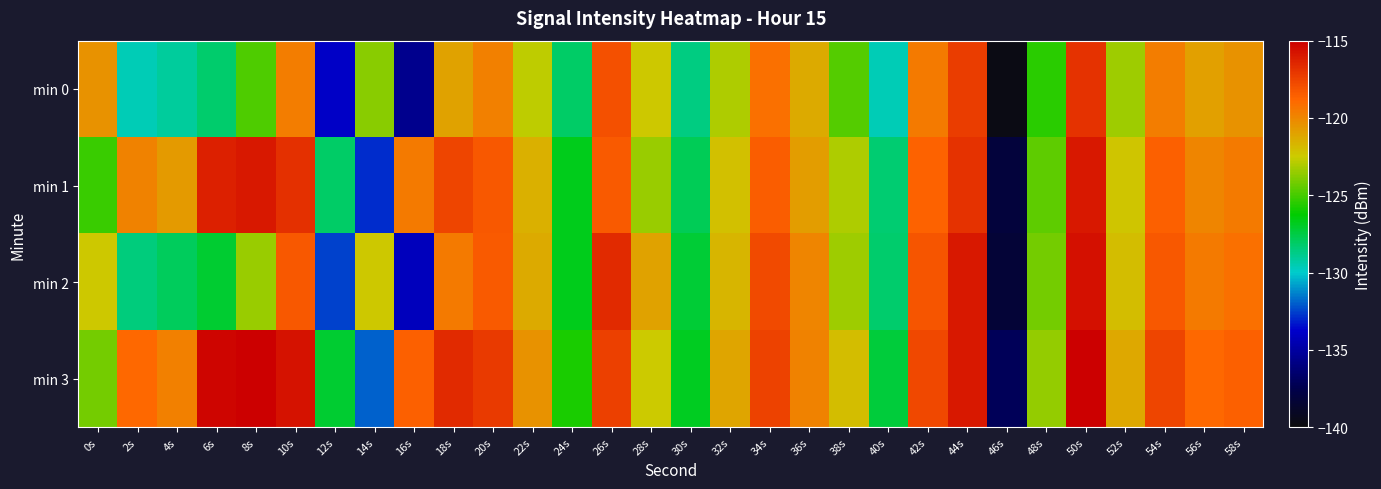

Which category has the lowest value across all series?

46s